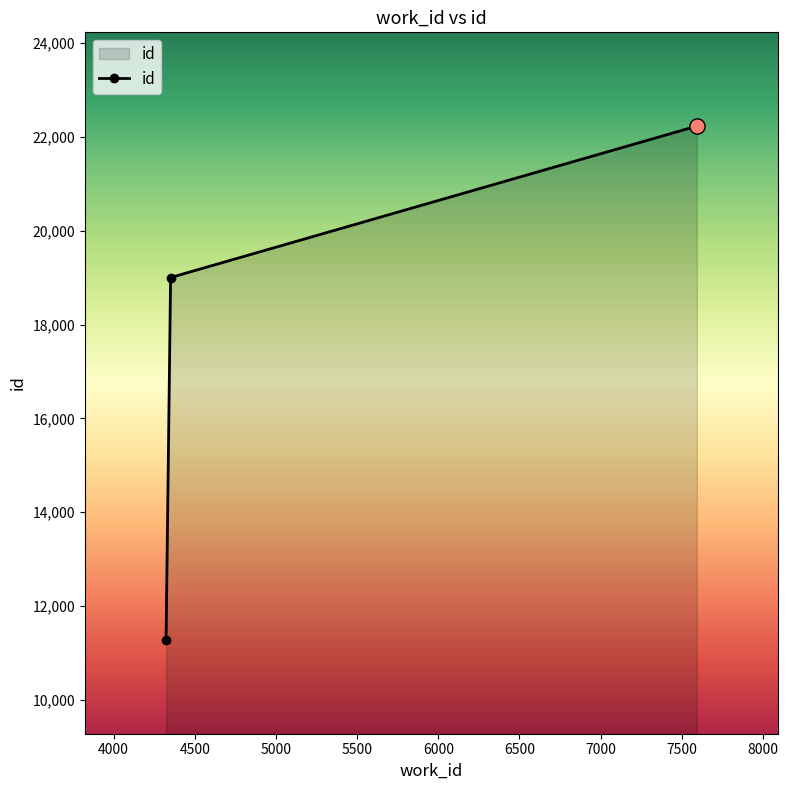

What is the smallest value displayed?

11272